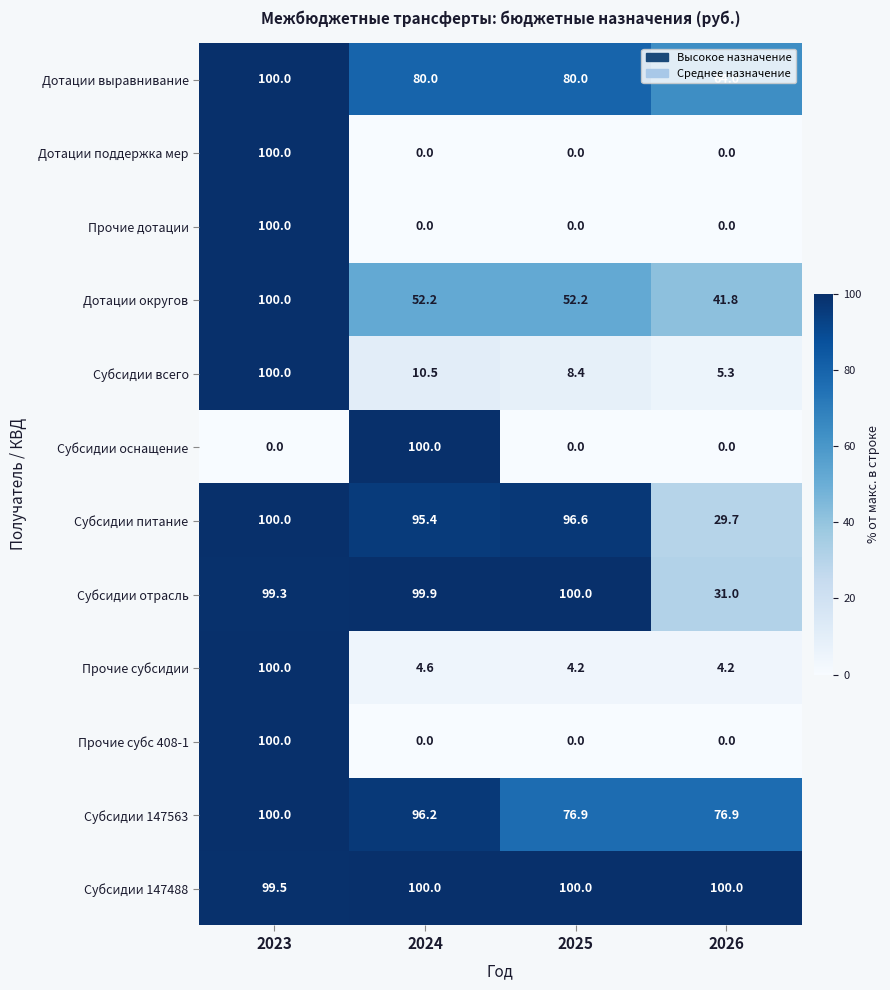

At which label does Субсидии оснащение reach its peak?

2024